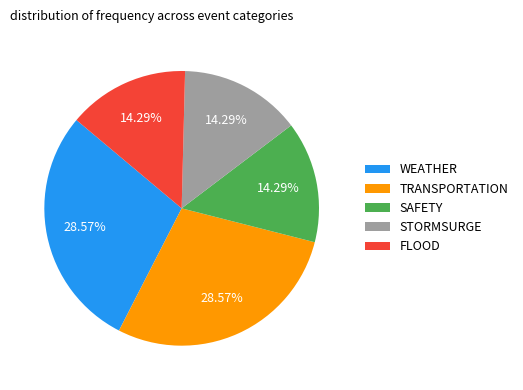

How many slices are in this pie chart?

5